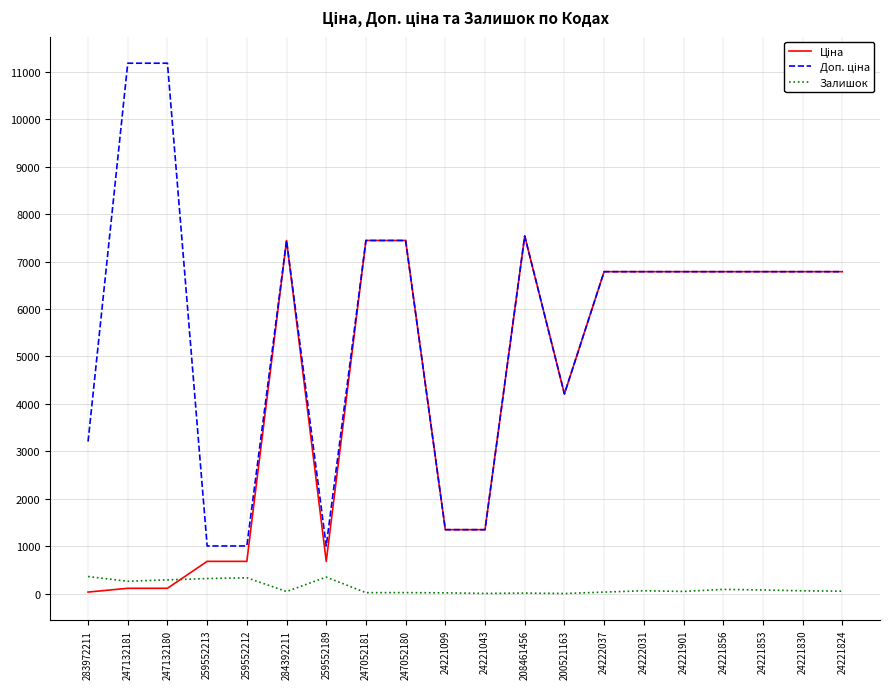

Is this an area chart (filled region under the line)?

No